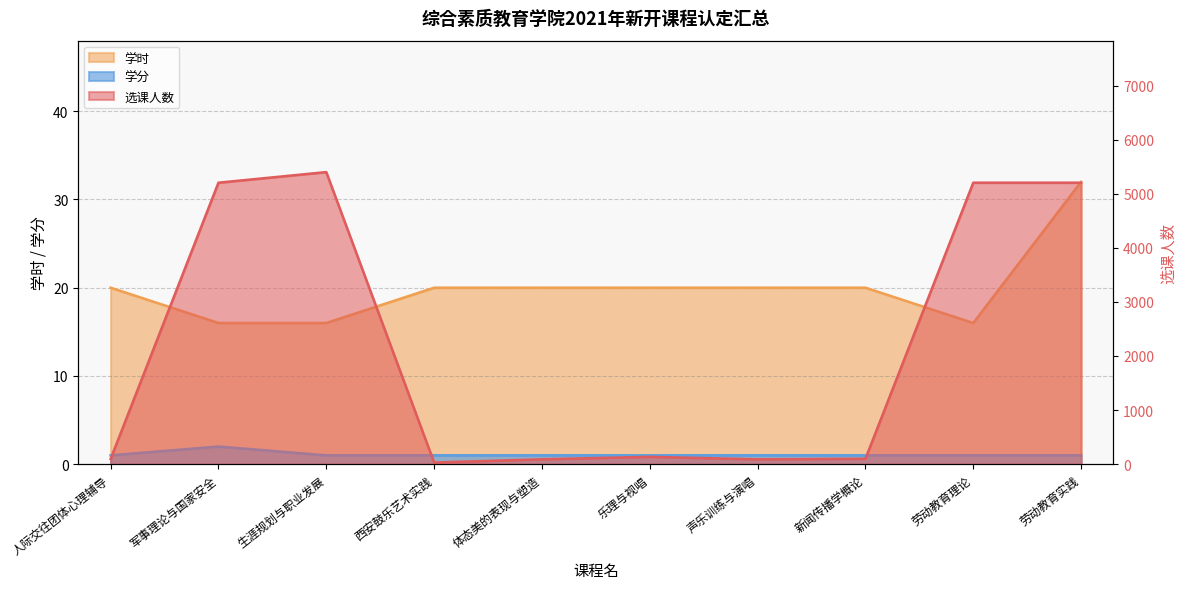

Which series changed the most between 军事理论与国家安全 and 新闻传播学概论?

选课人数